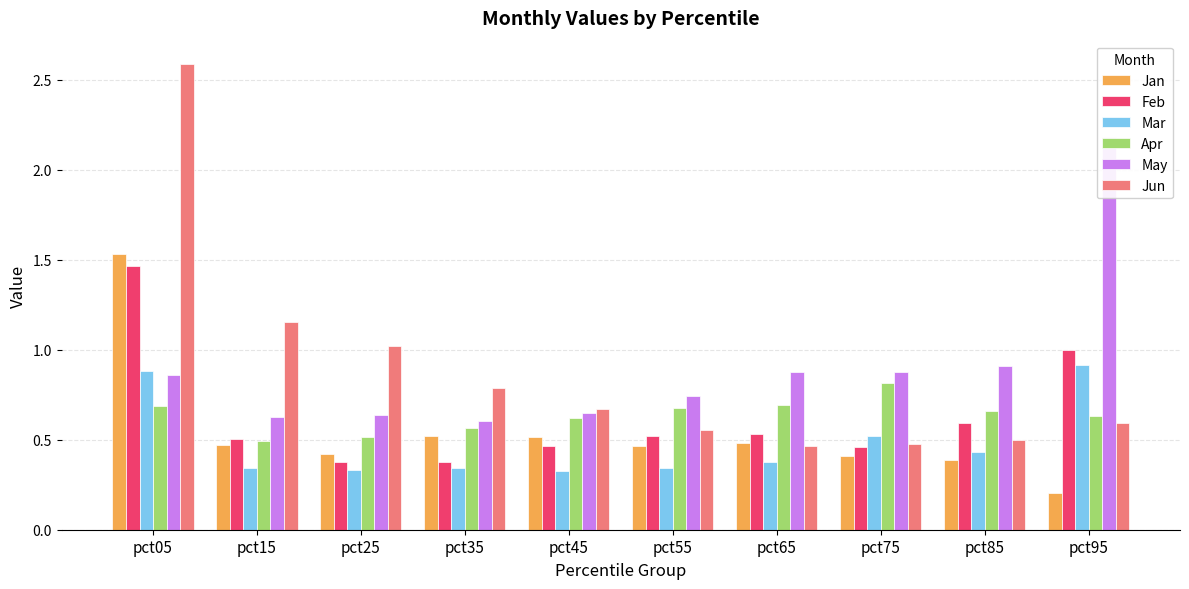

Where is Mar nearest to the value 0?

pct45